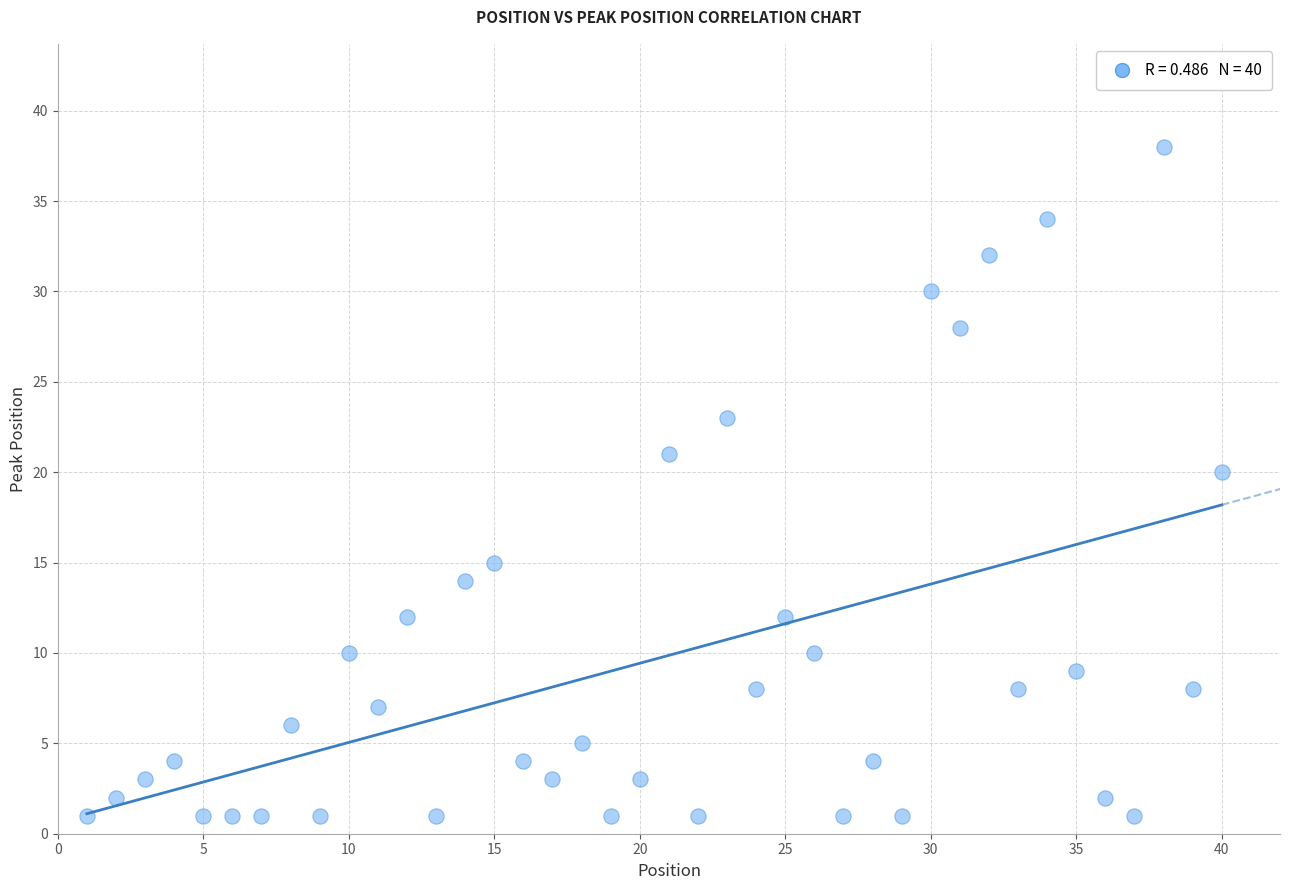

What is the range of X values (max minus min)?

39